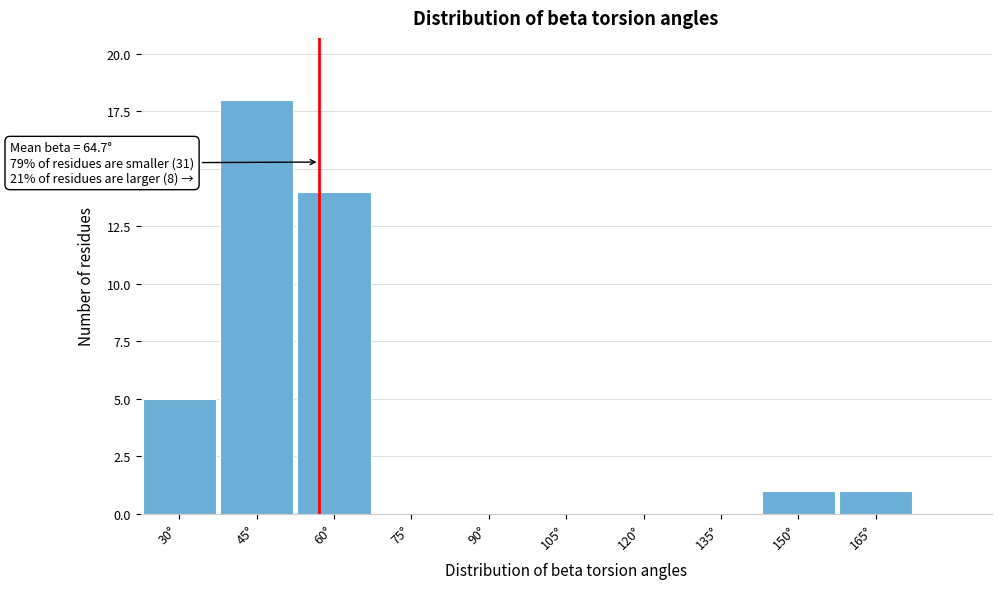

Reading left to right, list all the values displayed in this chart.

30°=5	45°=18	60°=14	75°=0	90°=0	105°=0	120°=0	135°=0	150°=1	165°=1